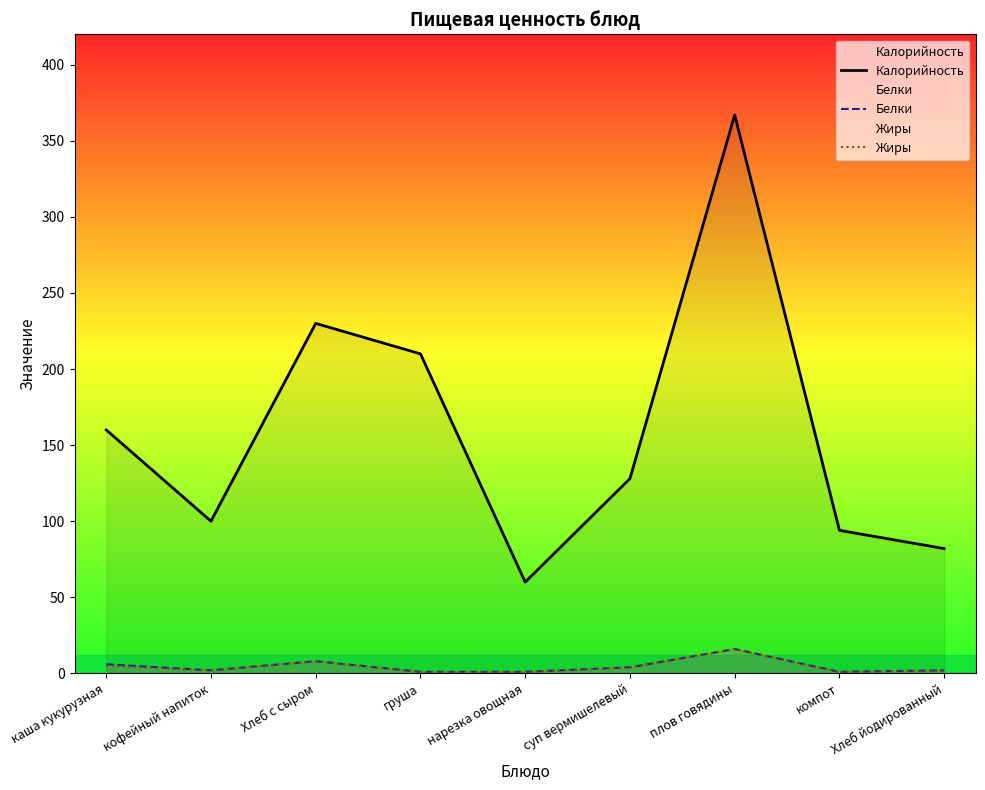

Reading right to left, extract all data points from this chart.

Калорийность: Хлеб йодированный=82	компот=94	плов говядины=367	суп вермишелевый=128	нарезка овощная=60	груша=210	Хлеб с сыром=230	кофейный напиток=100	каша кукурузная=160
Белки: Хлеб йодированный=2	компот=1	плов говядины=16	суп вермишелевый=4	нарезка овощная=1	груша=1	Хлеб с сыром=8	кофейный напиток=2	каша кукурузная=6
Жиры: Хлеб йодированный=2	компот=1	плов говядины=16	суп вермишелевый=4	нарезка овощная=1	груша=1	Хлеб с сыром=8	кофейный напиток=2	каша кукурузная=5